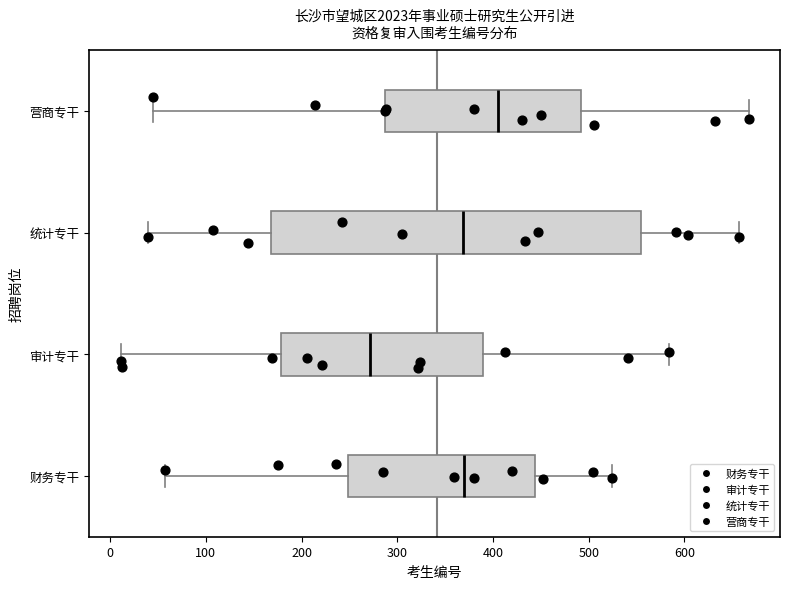

Reading bottom to top, transcribe this box plot: for each box, give where its median line is, the range the box spans, and where its two whiskers end, as read against the x-axis. The values are not printed on the chart, so give them approximately, as read against the axis.

财务专干: median 370, box 250 to 440, whiskers 60 to 520
审计专干: median 270, box 180 to 390, whiskers 10 to 580
统计专干: median 370, box 170 to 560, whiskers 40 to 660
营商专干: median 410, box 290 to 490, whiskers 50 to 670